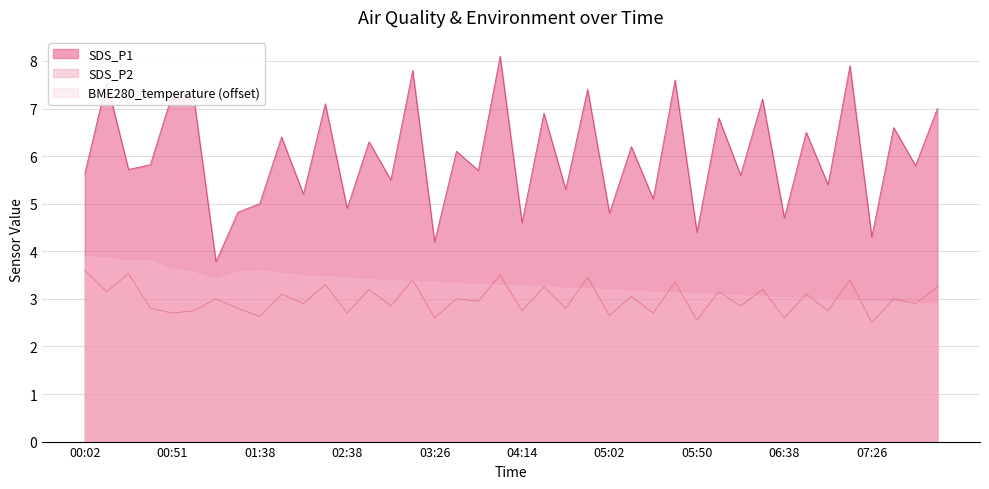

What is the sum of the SDS_P1 values at 05:50 and 00:39?

10.2